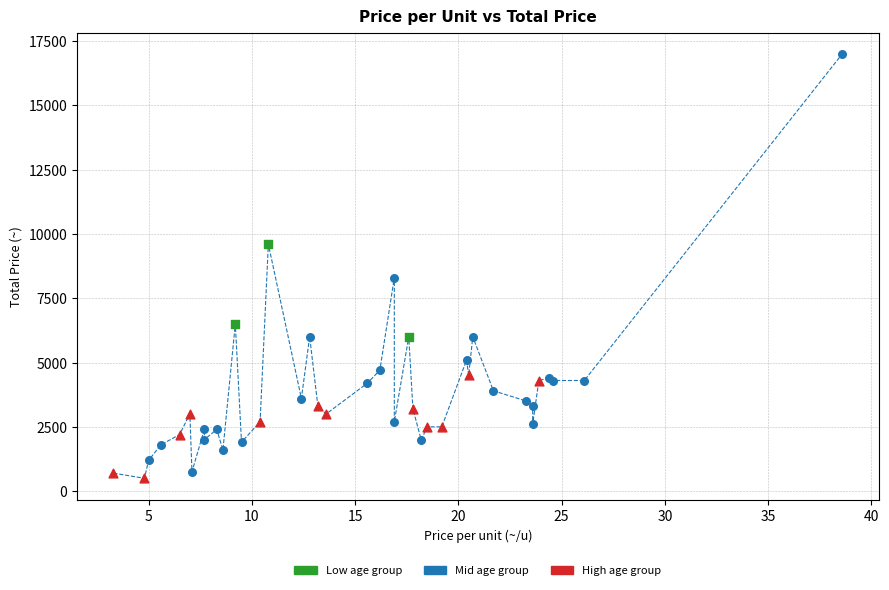

Which series has the widest spread of Y values?

Mid age group